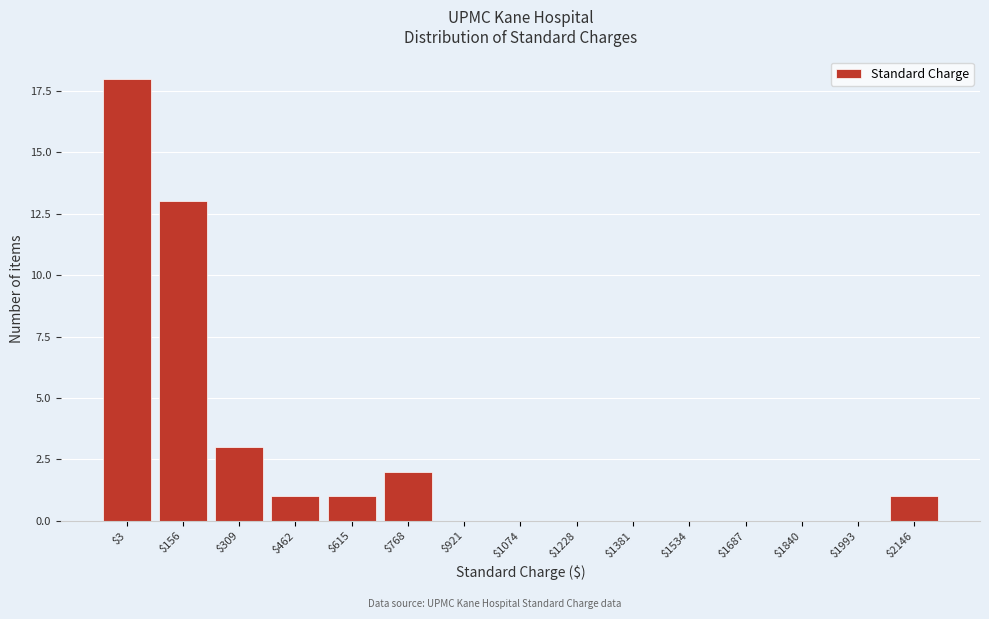

What is the sum of all values?

39